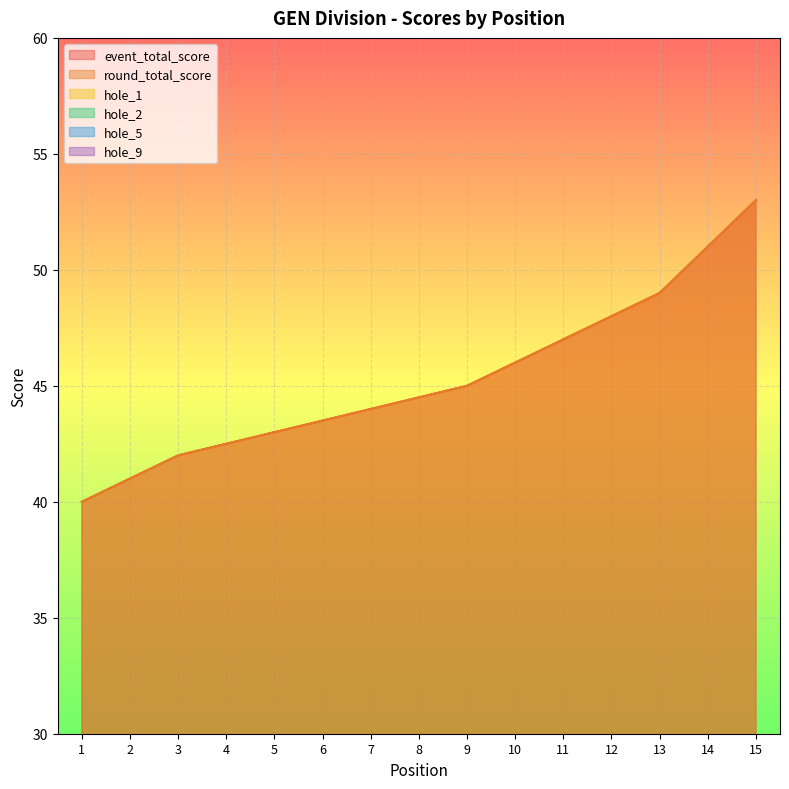

Reading right to left, transcribe all the data shown in this chart.

event_total_score: 15=53	14=51	13=49	11=47	11=47	10=46	9=45	7=44	7=44	5=43	5=43	3=42	3=42	2=41	1=40
round_total_score: 15=53	14=51	13=49	11=47	11=47	10=46	9=45	7=44	7=44	5=43	5=43	3=42	3=42	2=41	1=40
hole_1: 15=3	14=2	13=4	11=2	11=2	10=2	9=2	7=3	7=2	5=2	5=2	3=2	3=2	2=2	1=2
hole_2: 15=3	14=3	13=3	11=3	11=2	10=3	9=4	7=2	7=2	5=2	5=3	3=3	3=2	2=2	1=3
hole_5: 15=4	14=3	13=3	11=3	11=3	10=3	9=3	7=2	7=3	5=3	5=4	3=2	3=3	2=3	1=3
hole_9: 15=3	14=2	13=3	11=3	11=2	10=4	9=3	7=3	7=3	5=2	5=2	3=3	3=2	2=2	1=2